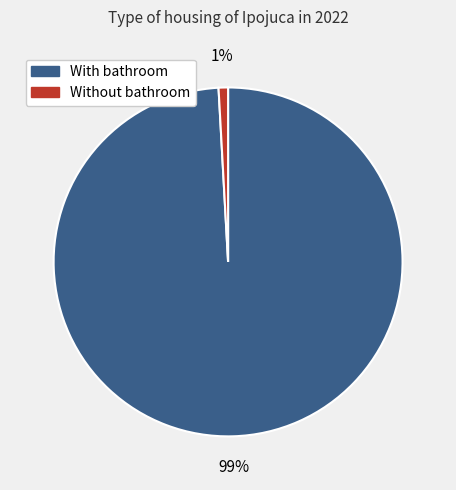

Rank the categories by value from highest to lowest.

With bathroom, Without bathroom